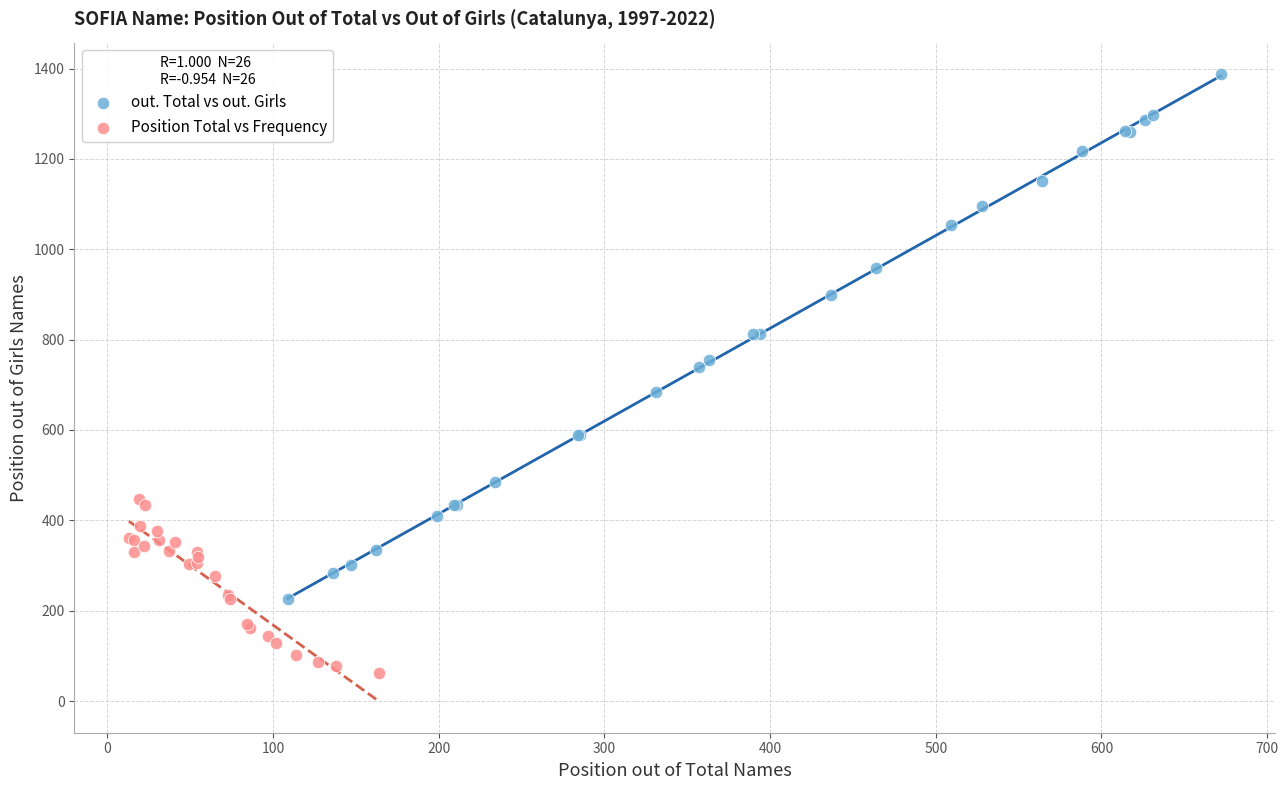

Which series has the largest Y range (max minus min)?

out. Total vs out. Girls